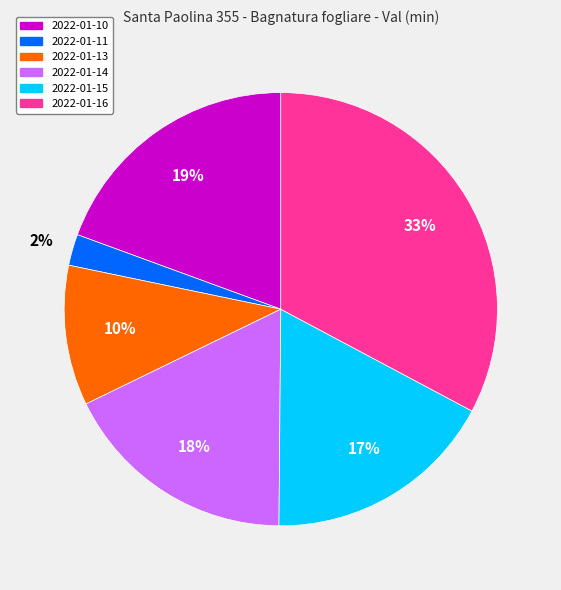

To the nearest percent, what is the average slice percentage?

17%